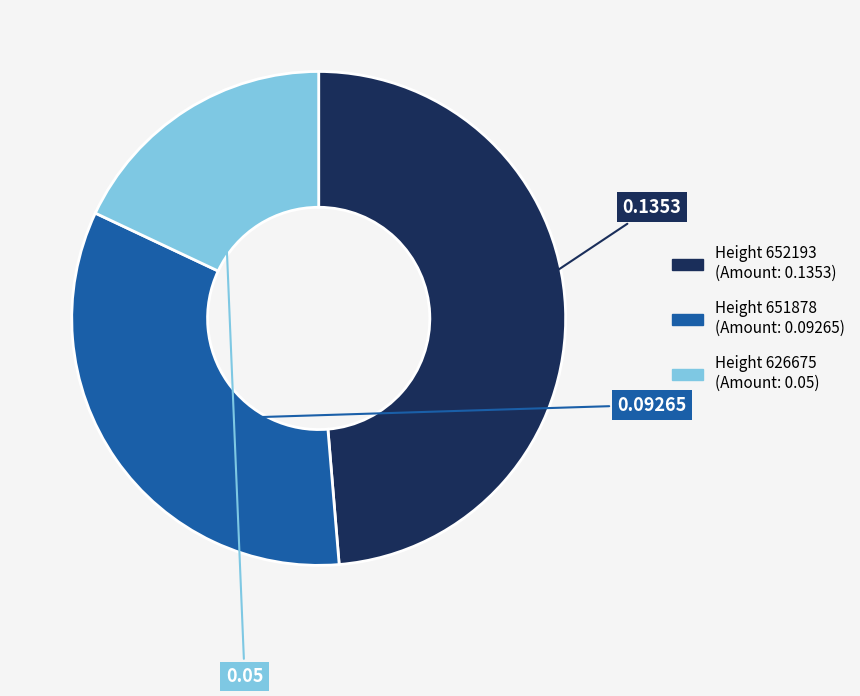

Count the number of slices in the pie.

3